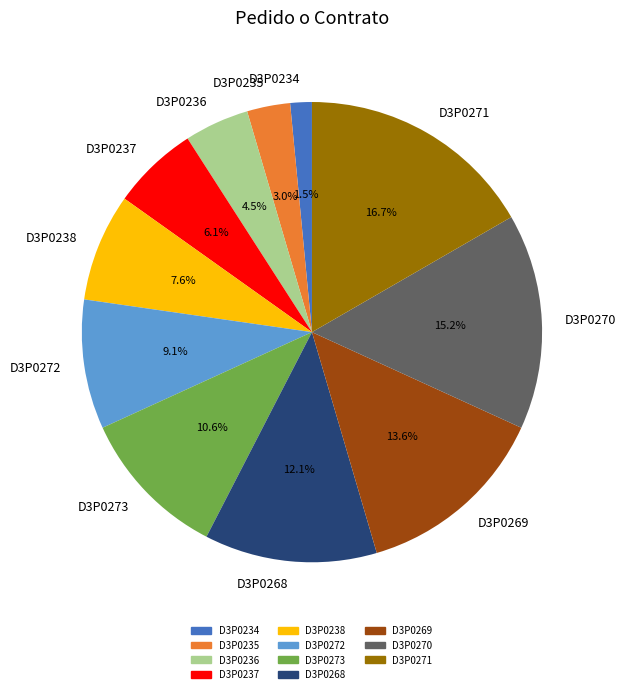

Which slice is the largest?

D3P0271